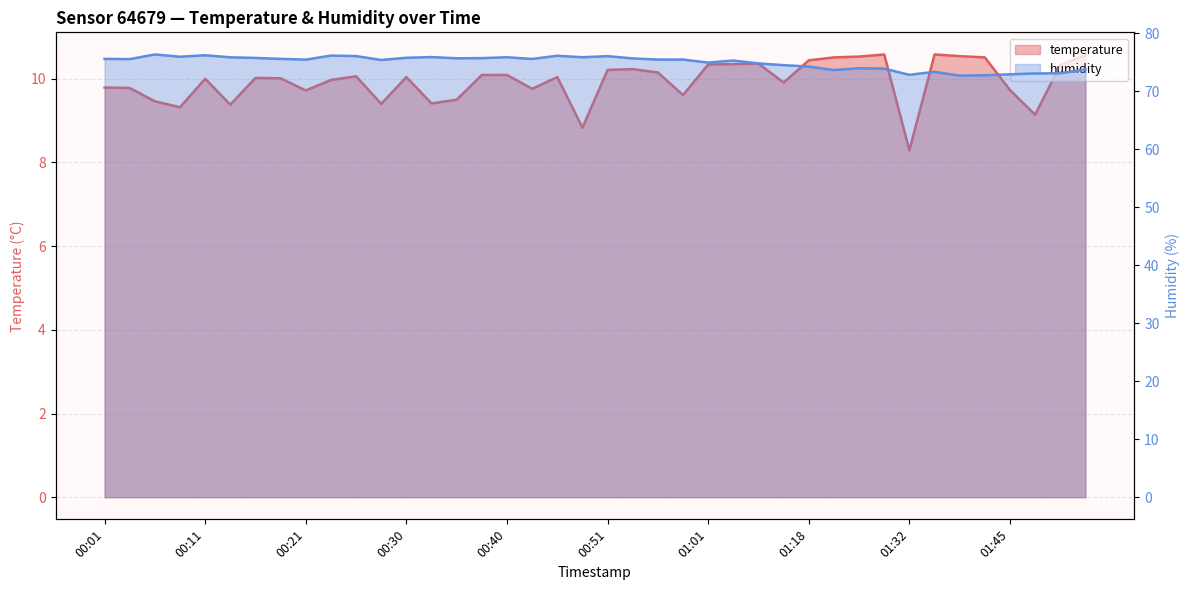

True or false: humidity and temperature intersect in this chart.

False